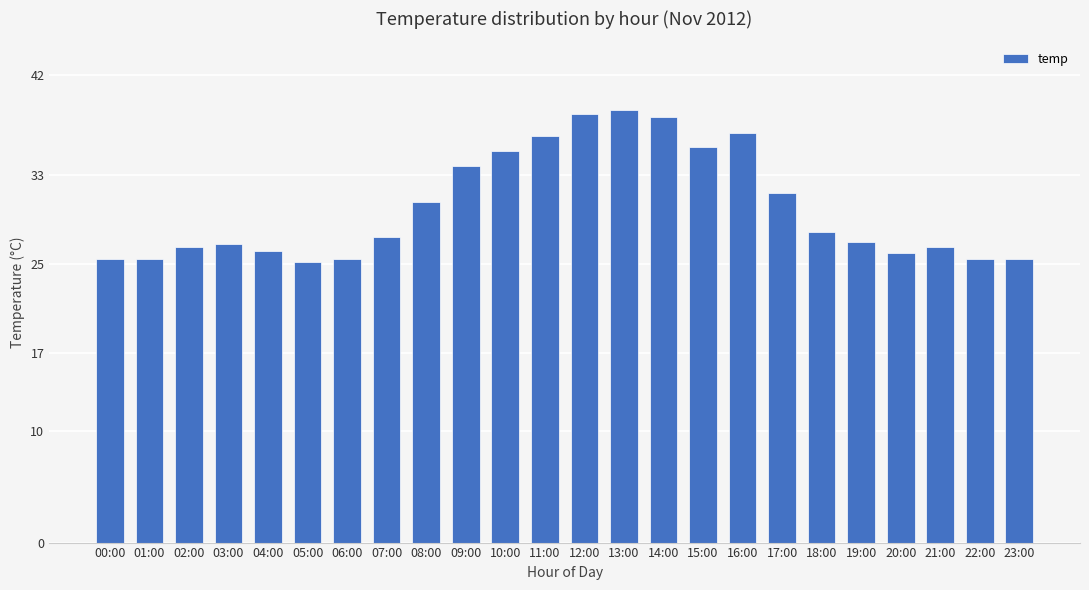

Reading left to right, list all the values displayed in this chart.

00:00=25.5	01:00=25.5	02:00=26.5	03:00=26.8	04:00=26.2	05:00=25.2	06:00=25.5	07:00=27.4	08:00=30.6	09:00=33.8	10:00=35.2	11:00=36.5	12:00=38.5	13:00=38.8	14:00=38.2	15:00=35.5	16:00=36.8	17:00=31.4	18:00=27.9	19:00=27.0	20:00=26.0	21:00=26.5	22:00=25.5	23:00=25.5